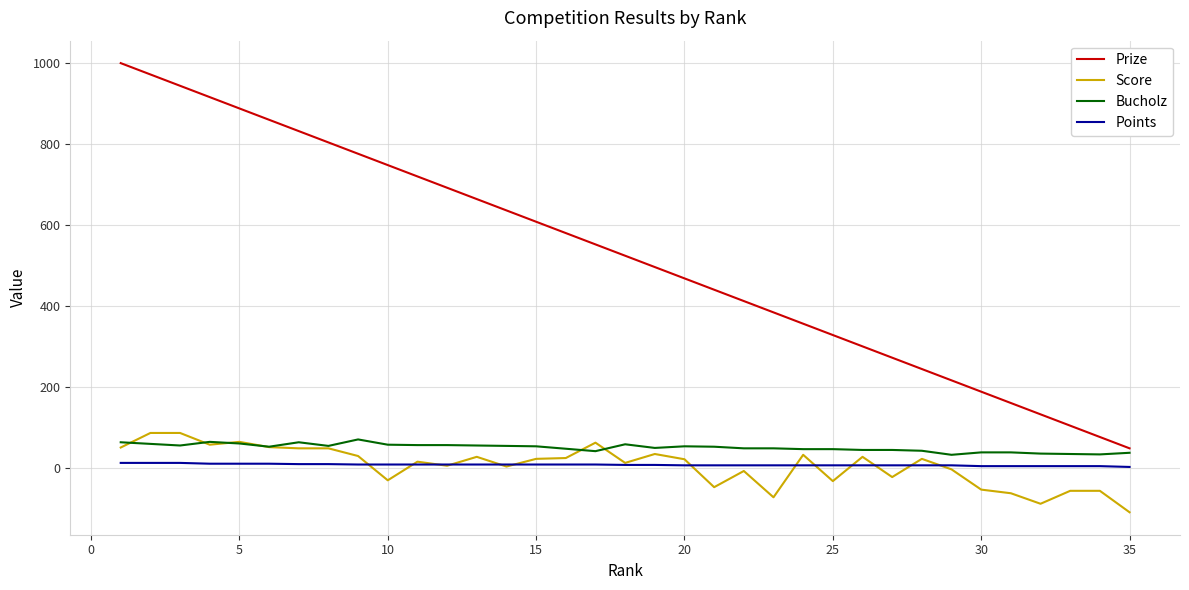

How many lines are shown in the chart?

4